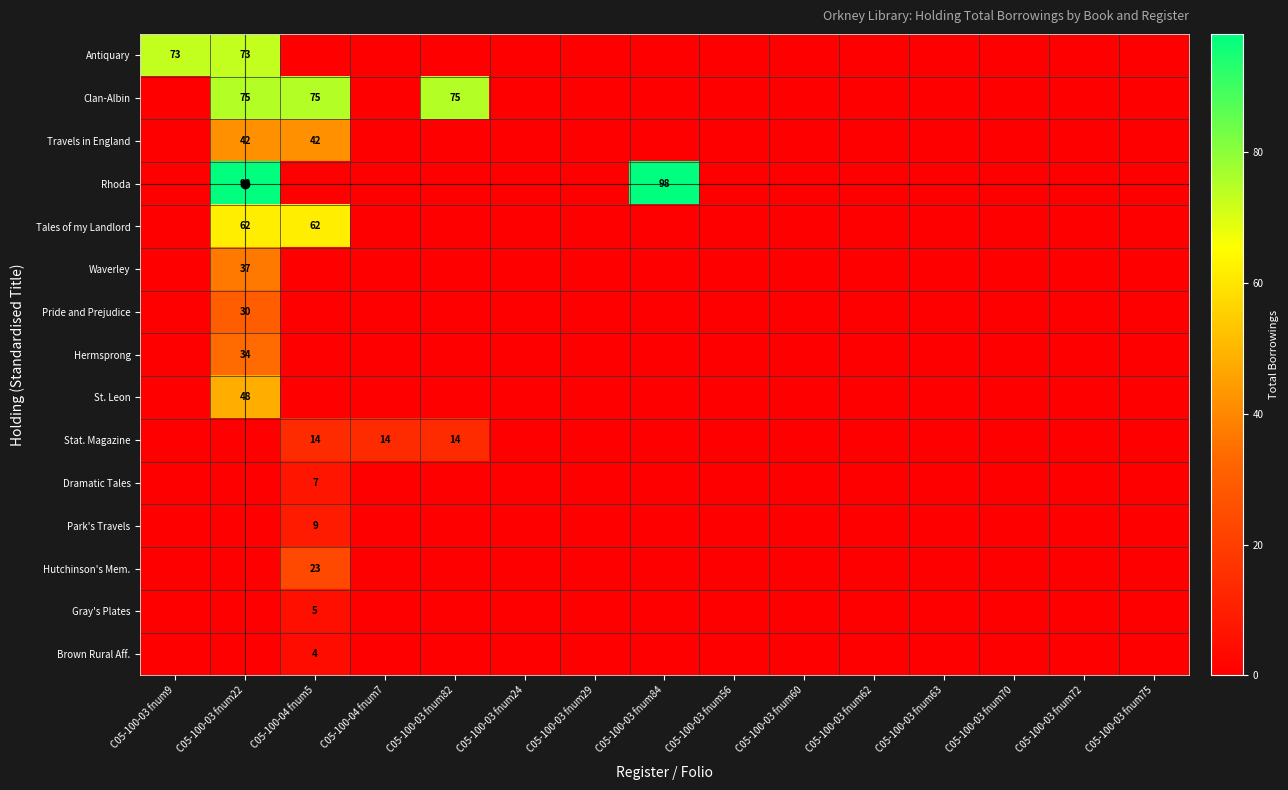

The value of Antiquary at C05-100-03 fnum22 is 73. True or false?

True